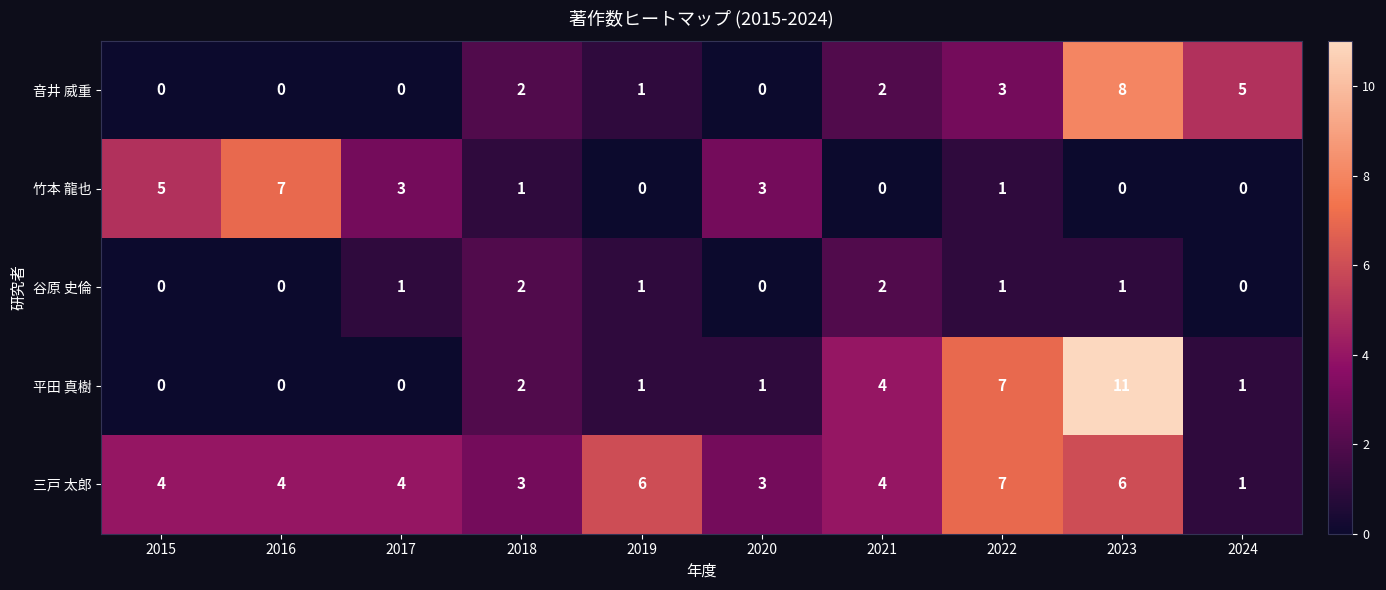

What is the difference between the highest and lowest values at 2023?

11